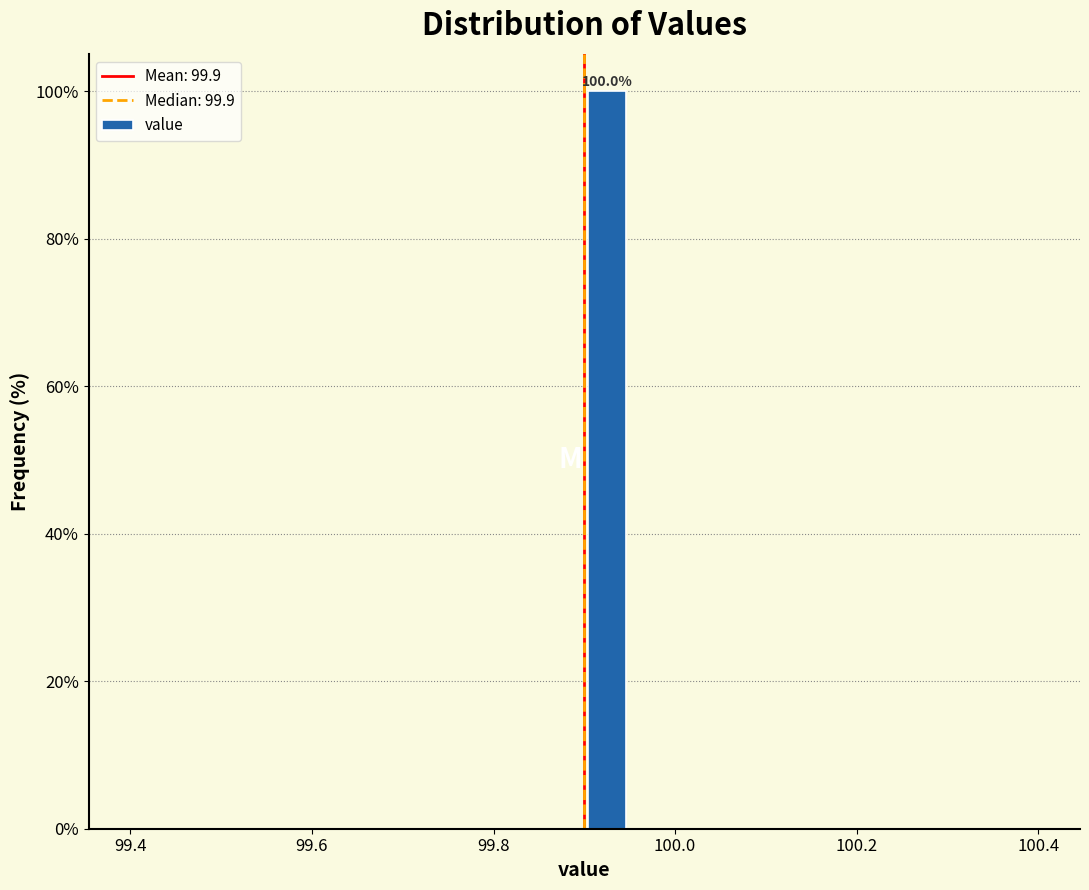

Read against the x-axis, roughly where is the centre of the tallest bar?

99.92